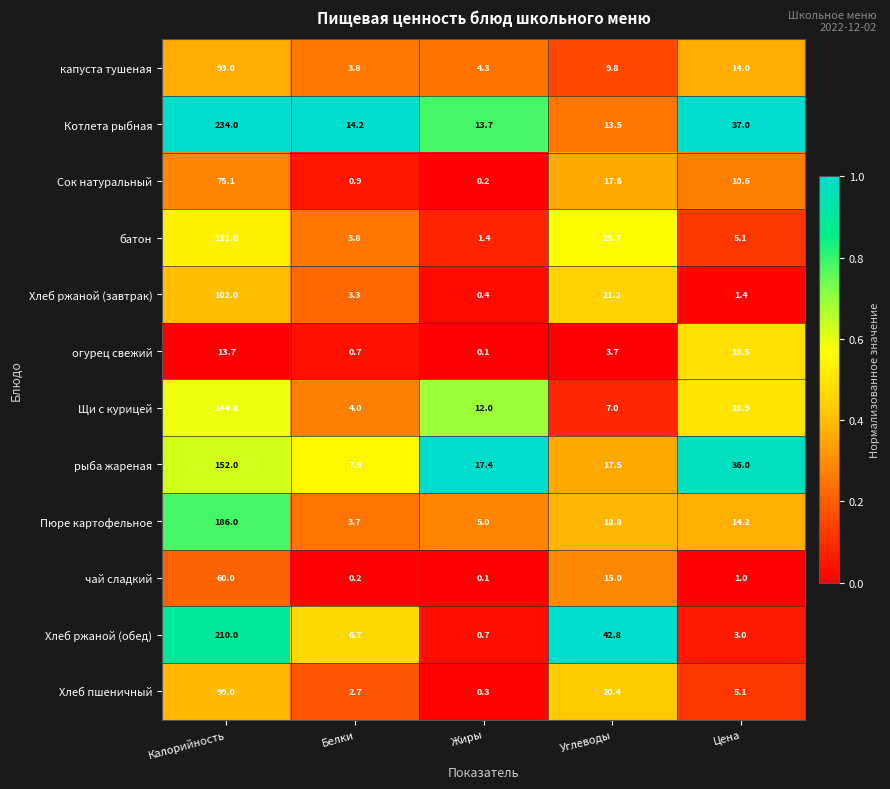

How many distinct data groups are displayed?

12